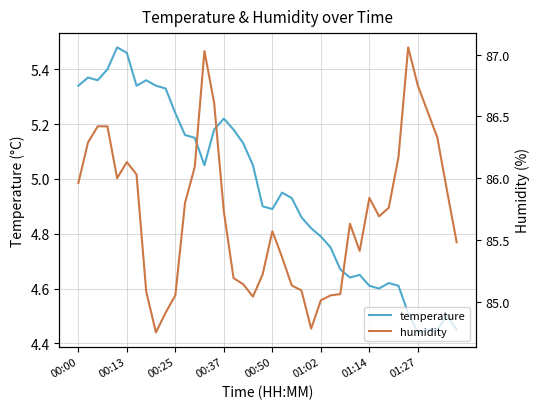

How many distinct data groups are displayed?

2